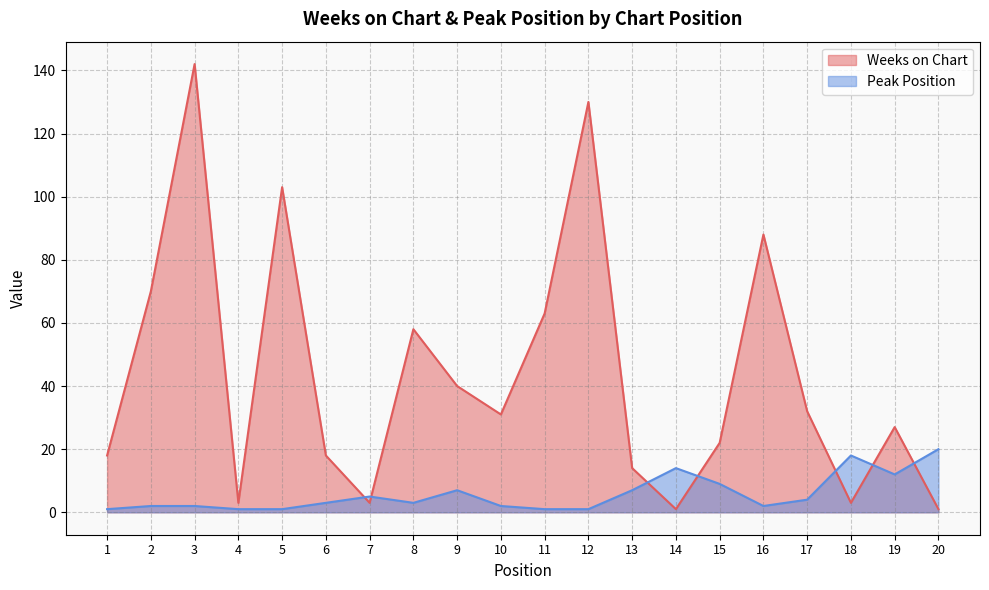

True or false: Weeks on Chart has a value of 89 at 12.

False